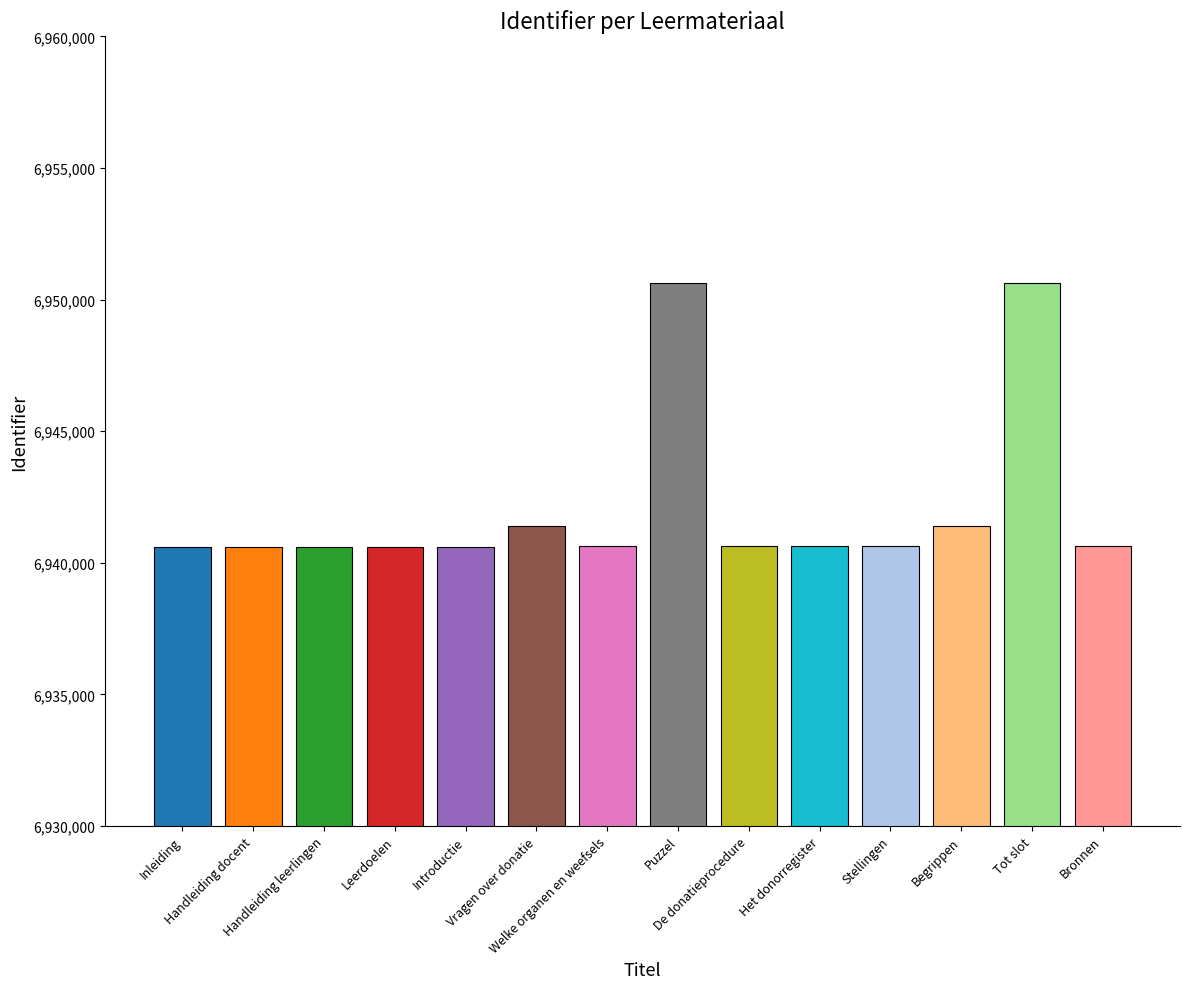

What is the value of the 9th bar from the left?

6940638